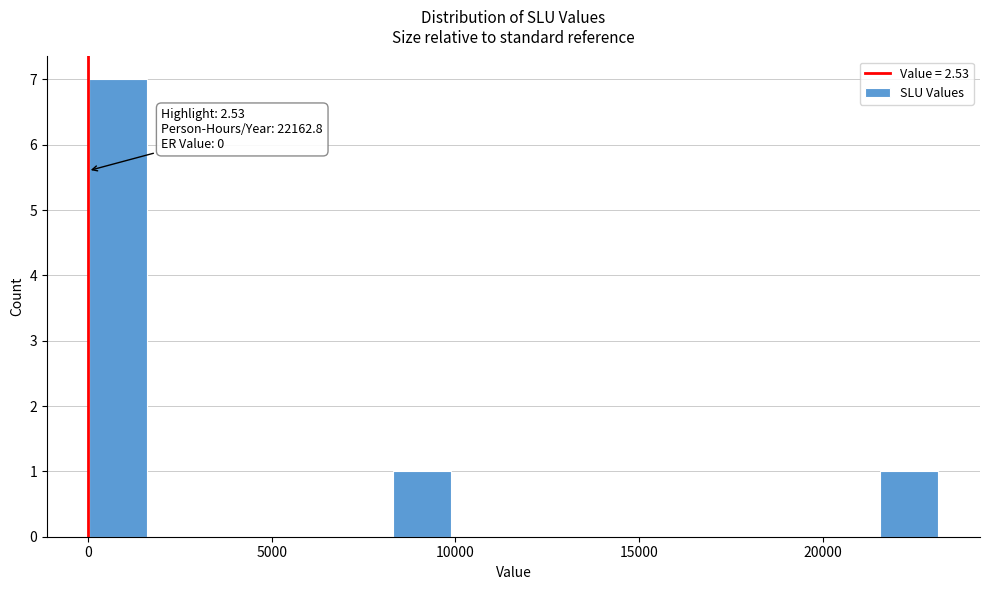

Around what value on the x-axis is the tallest bar? Give the approximate position of its centre, as read against the axis.

1000